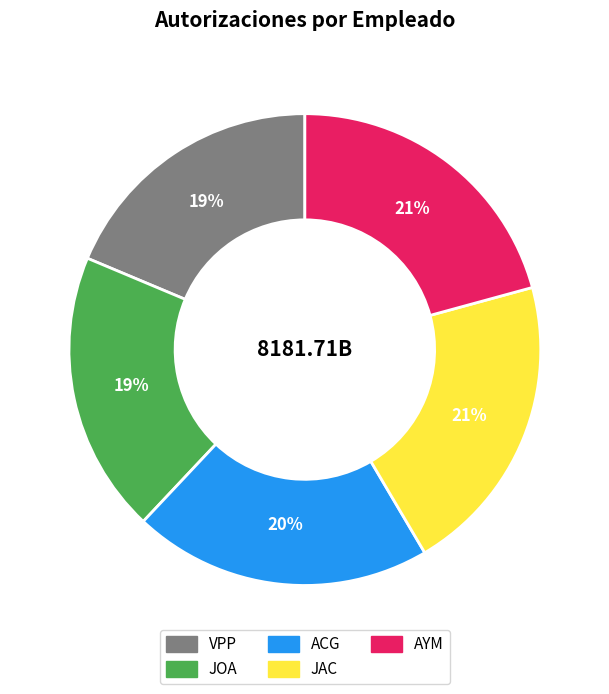

True or false: JOA accounts for 19% of the total.

True